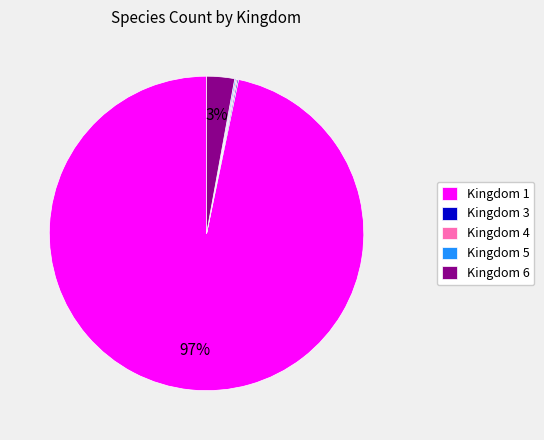

True or false: Kingdom 6 accounts for 11% of the total.

False